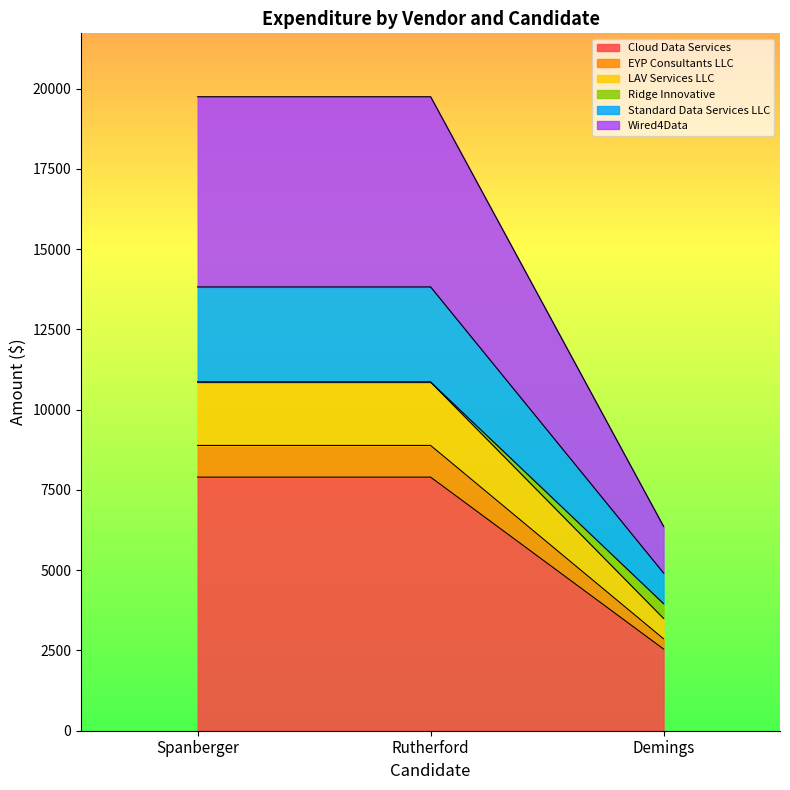

What are all the series names shown in the legend?

Cloud Data Services, EYP Consultants LLC, LAV Services LLC, Ridge Innovative, Standard Data Services LLC, Wired4Data